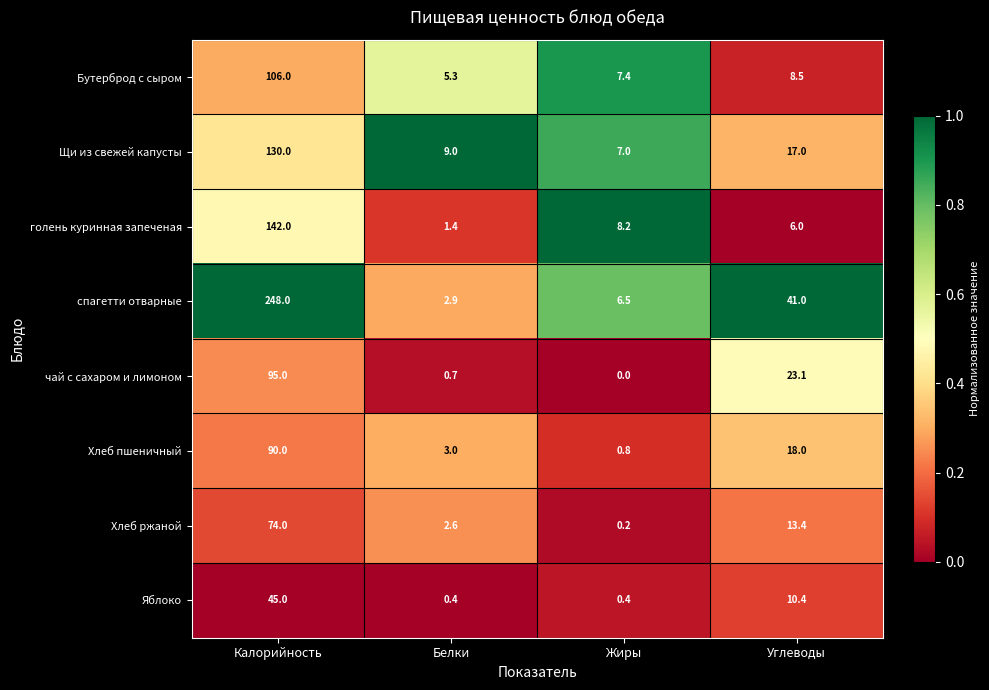

What is the difference between the highest and lowest values at Белки?

8.6